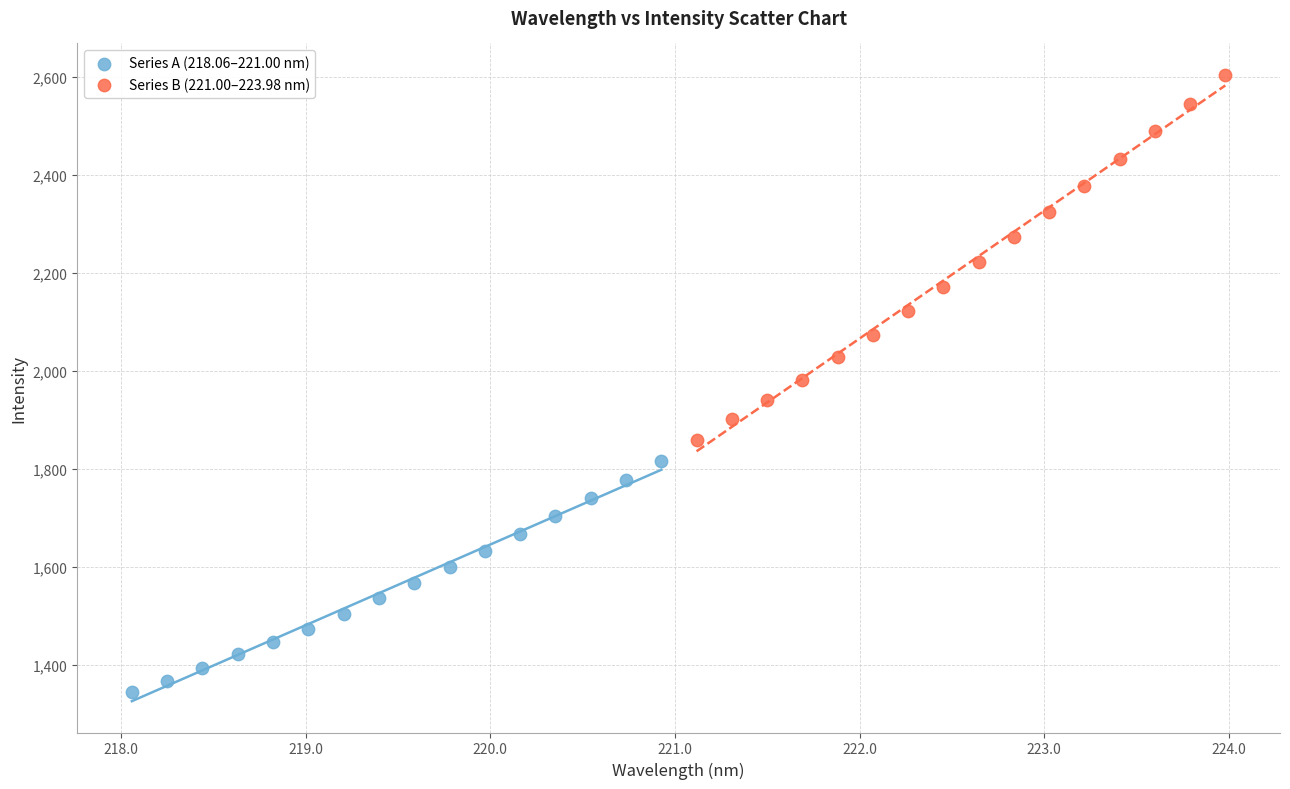

Which series has the widest spread of Y values?

Series B (221.00–223.98 nm)